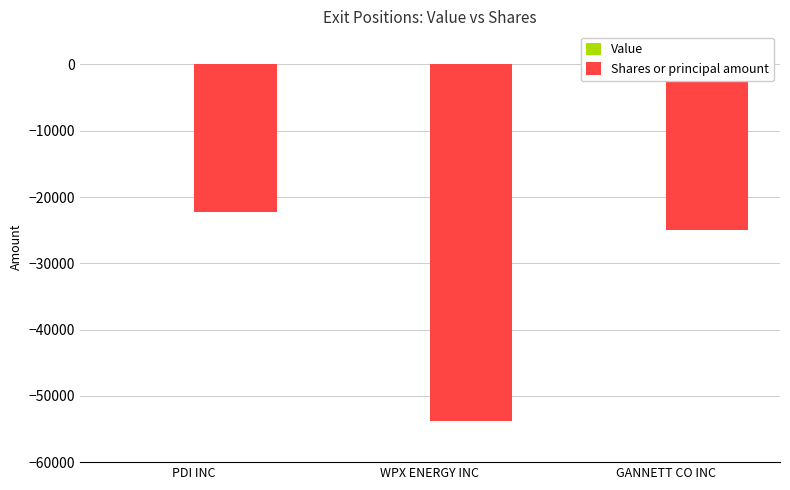

Reading left to right, what are all the values shown in this chart?

PDI INC=-22195	WPX ENERGY INC=-53800	GANNETT CO INC=-25000